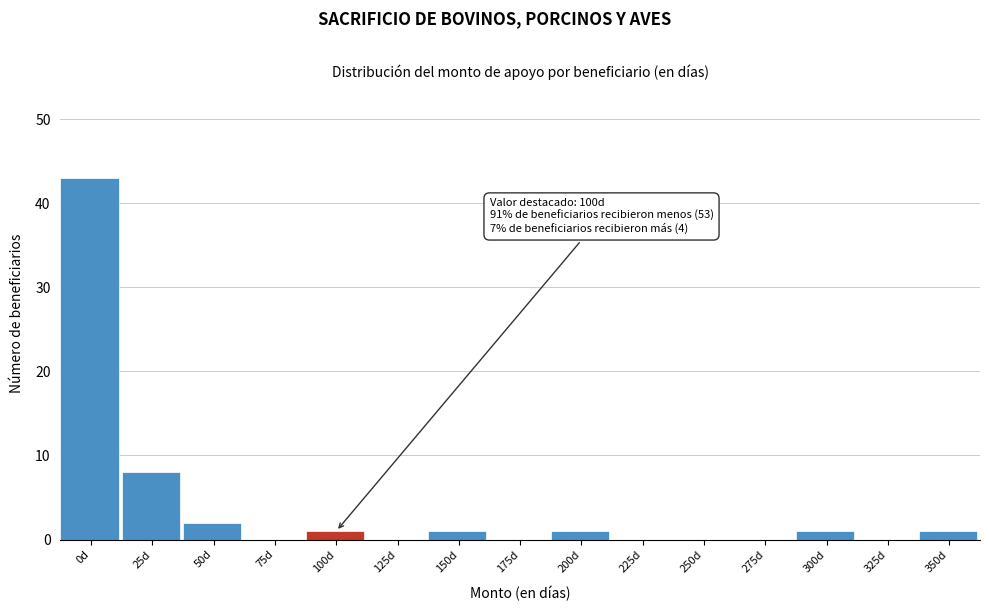

Reading right to left, what are all the values shown in this chart?

350d=1	325d=0	300d=1	275d=0	250d=0	225d=0	200d=1	175d=0	150d=1	125d=0	100d=1	75d=0	50d=2	25d=8	0d=43